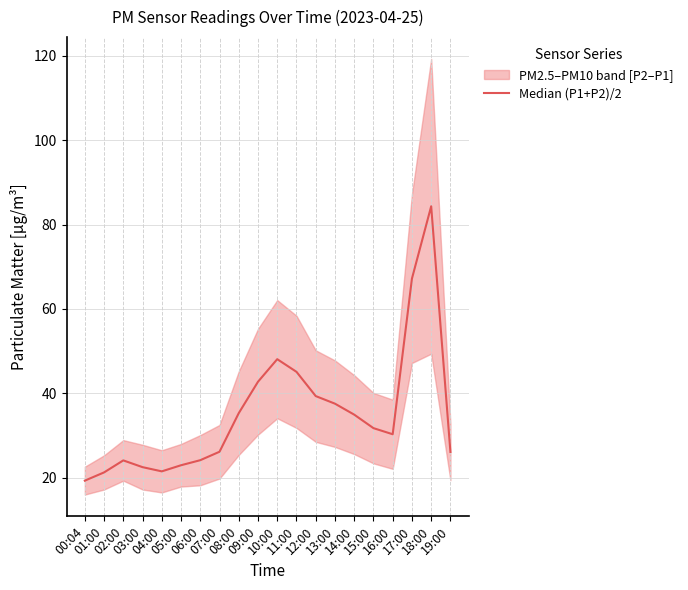

Reading right to left, transcribe all the data shown in this chart.

26.1	84.3	67.2	30.3	31.8	35.0	37.5	39.4	45.1	48.1	42.8	35.3	26.1	24.1	22.9	21.5	22.5	24.1	21.2	19.3